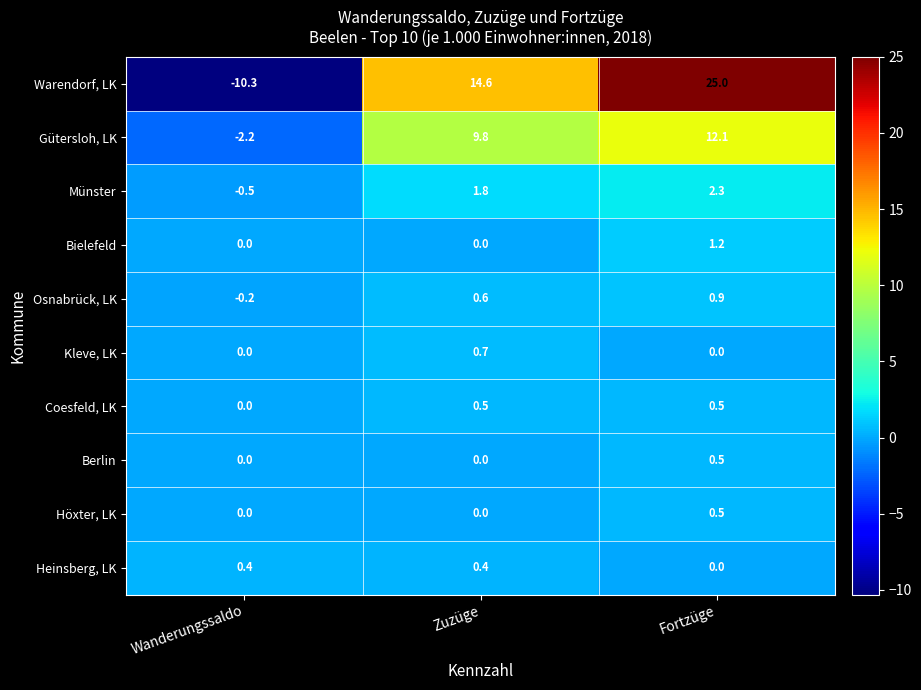

Which series has the largest range (max minus min)?

Warendorf, LK